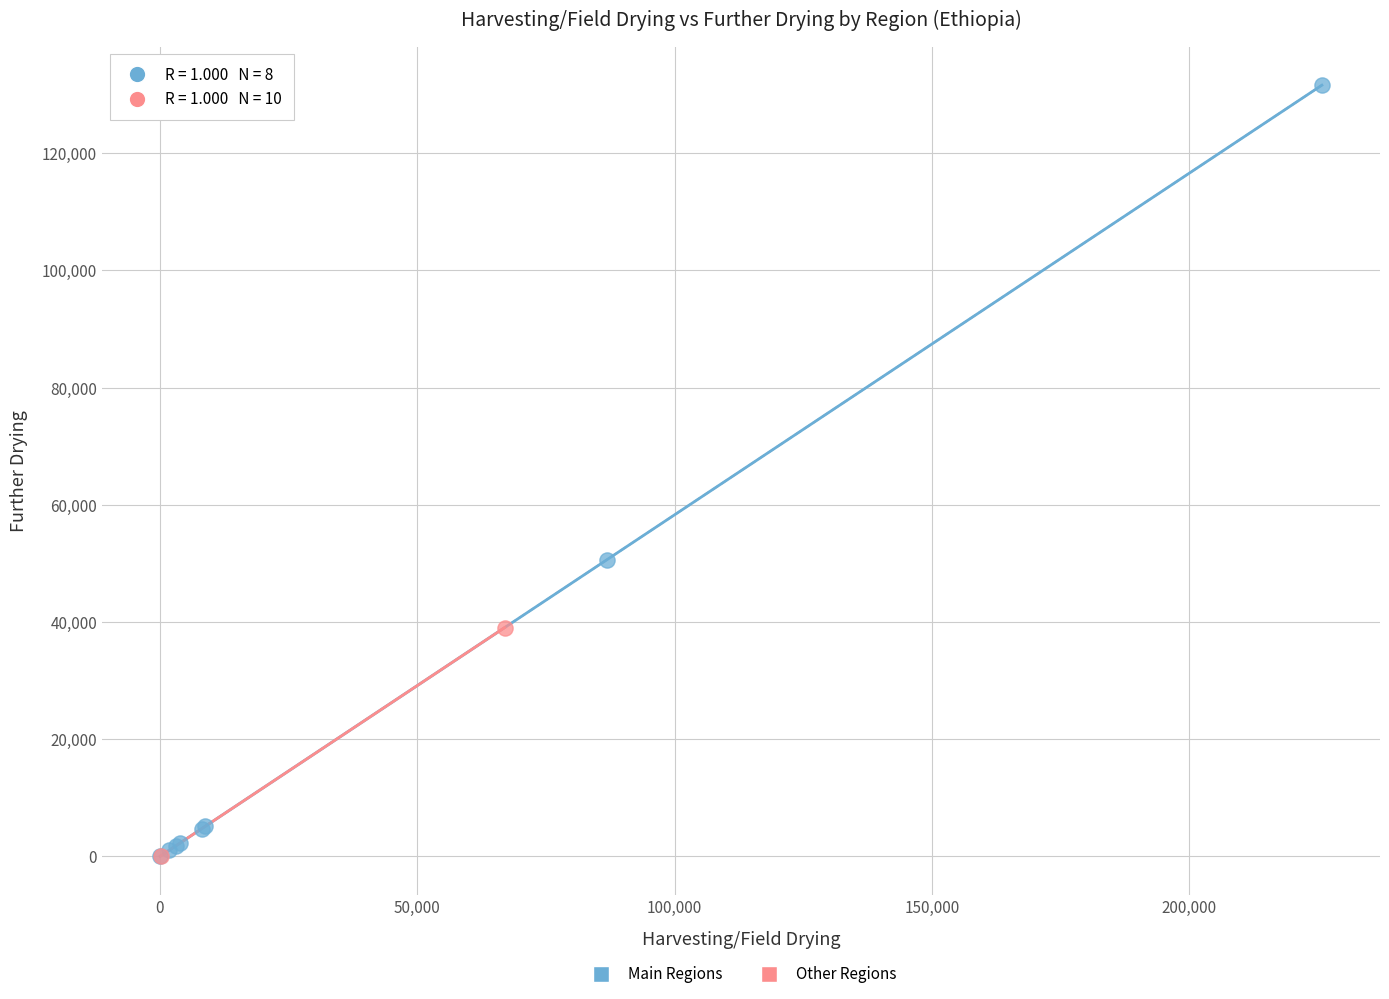

Which series has the widest spread of Y values?

Main Regions